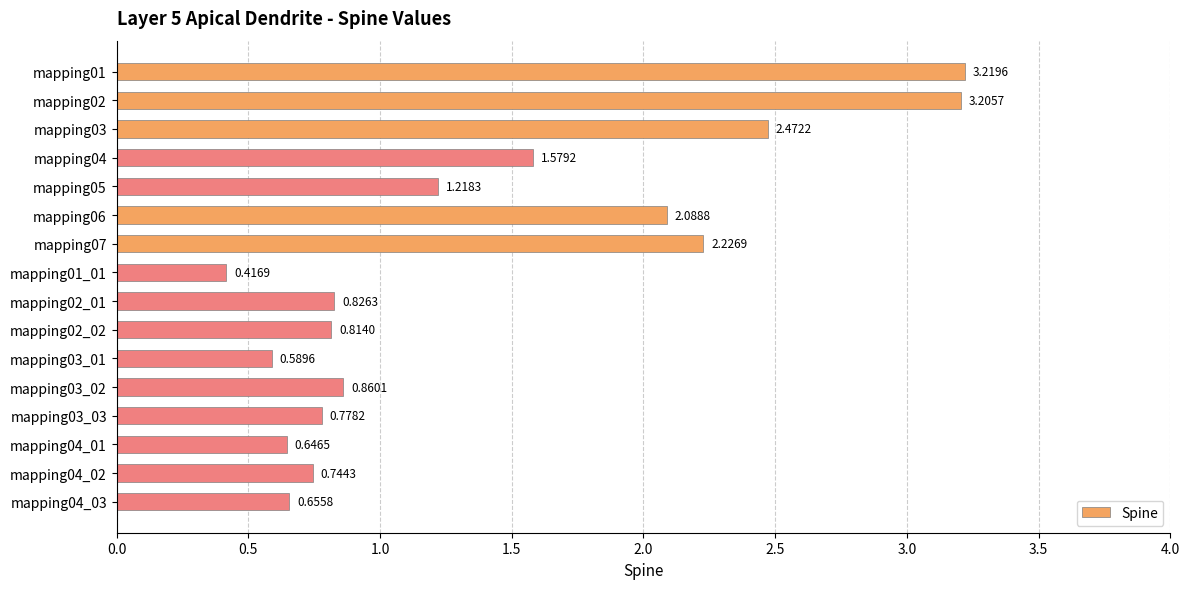

What is the ratio of the value at mapping04 to the value at mapping02?

0.5